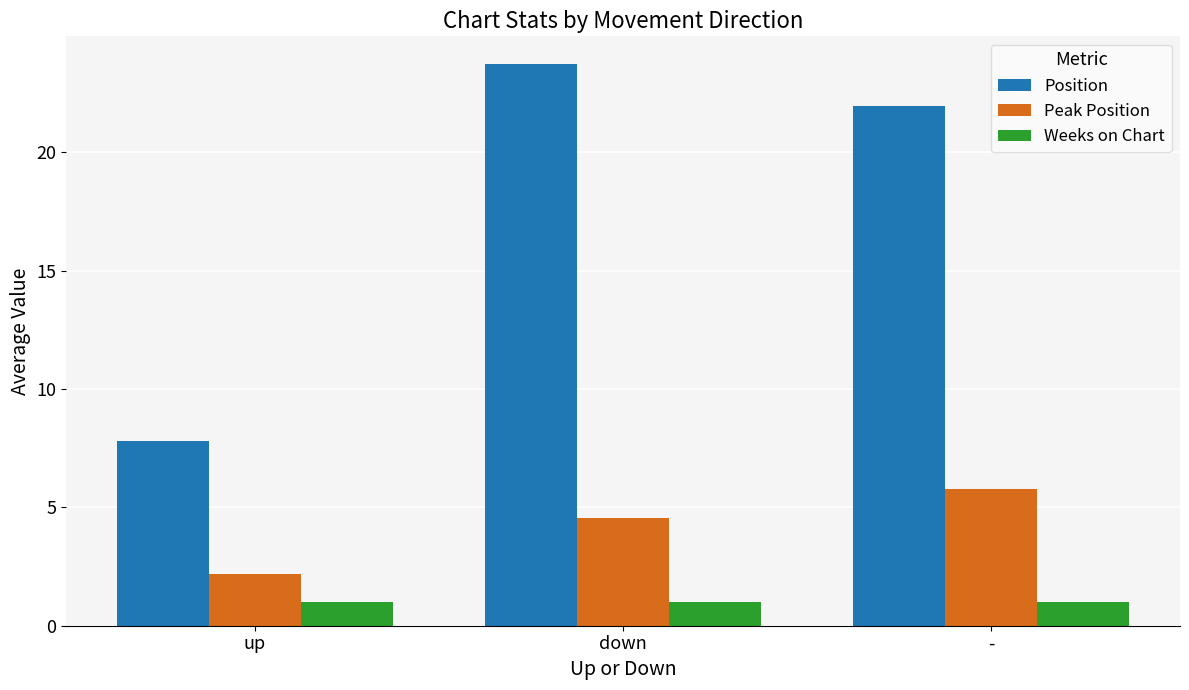

Is the value of Weeks on Chart at up greater than the value of Peak Position at down?

No